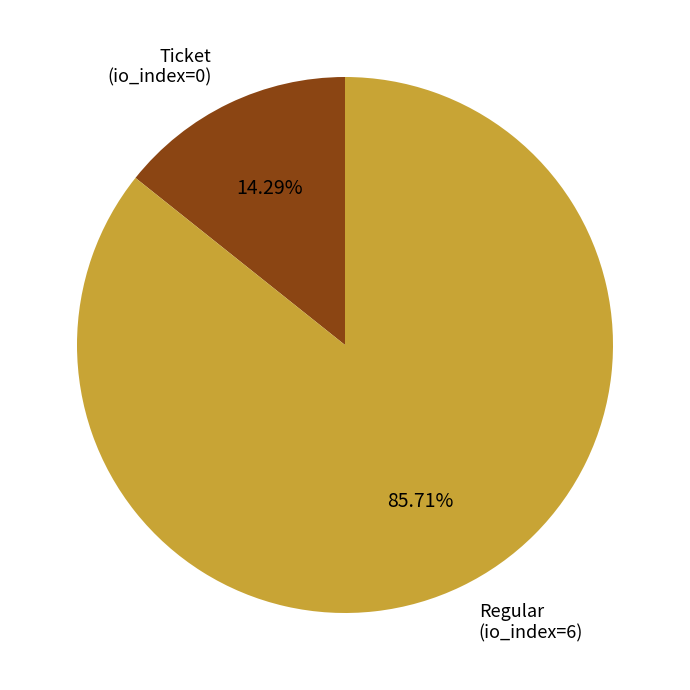

Is it true that Regular is 86% of the pie?

True